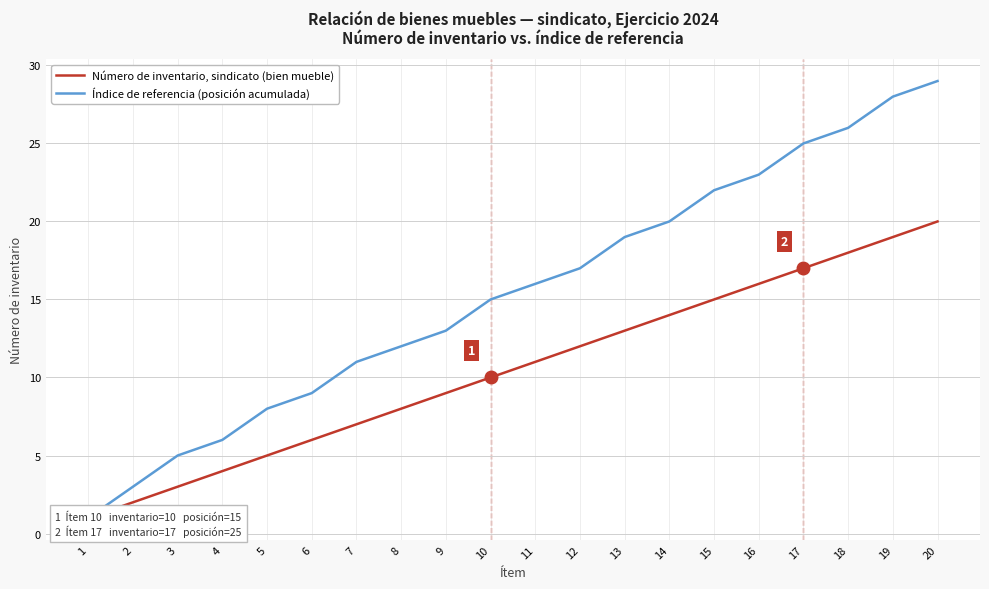

True or false: Índice de referencia (posición acumulada) and Número de inventario, sindicato (bien mueble) cross at least once.

False